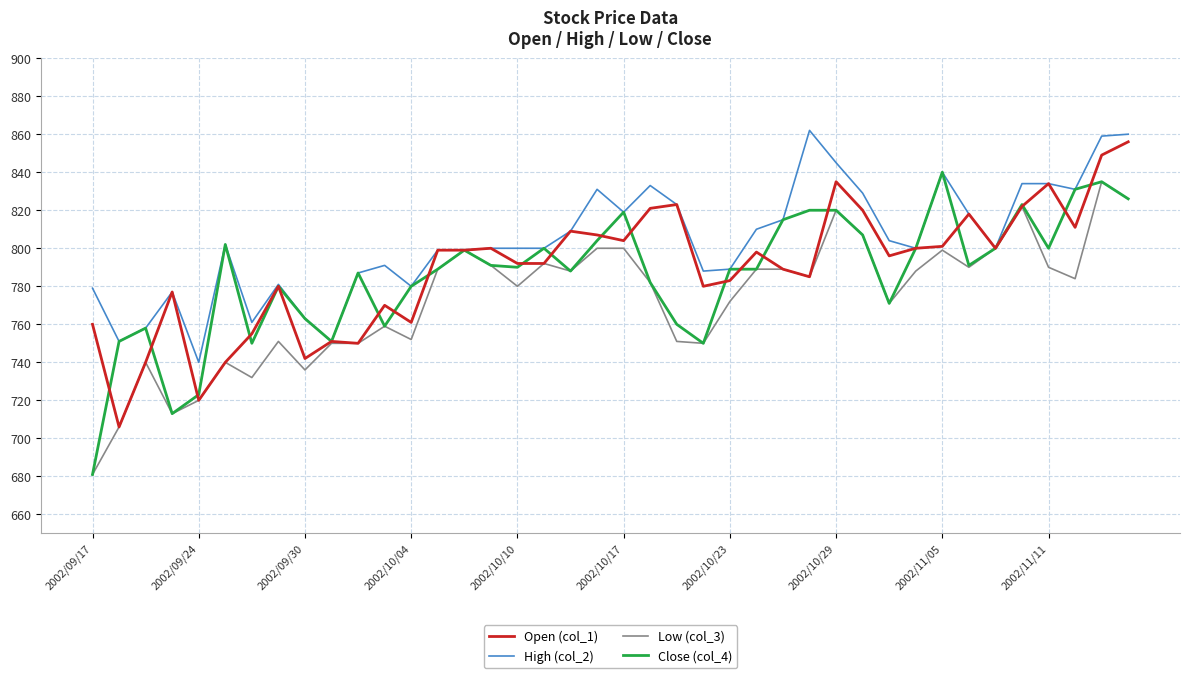

What is the minimum value for High (col_2)?

740